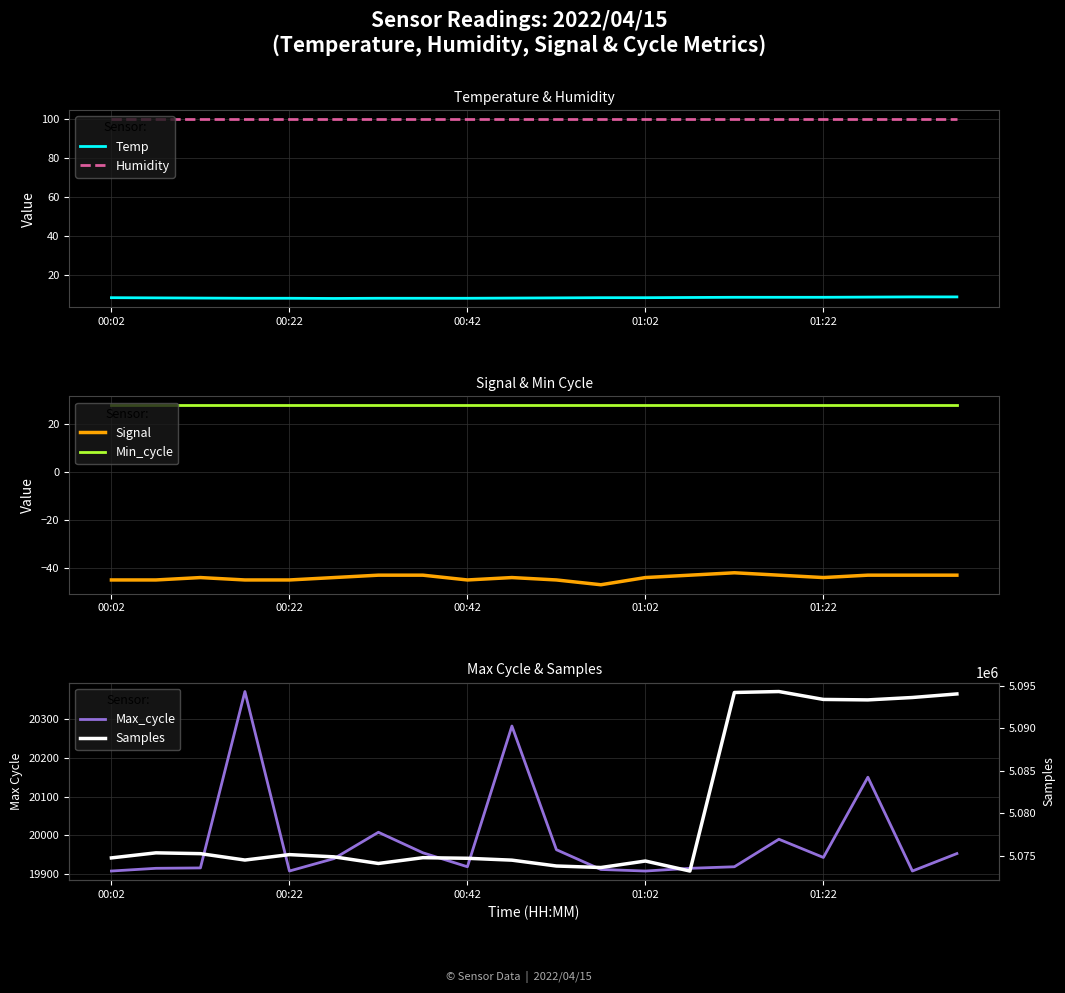

Does the chart have visible grid lines?

Yes